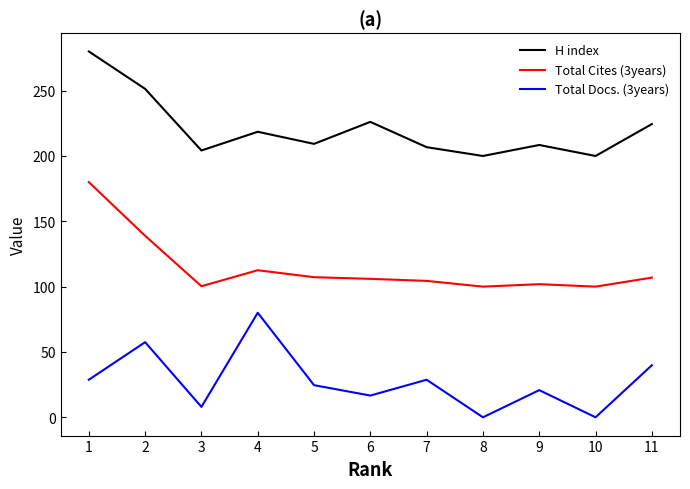

Is the value of Total Cites (3years) at 3 greater than the value of H index at 10?

No